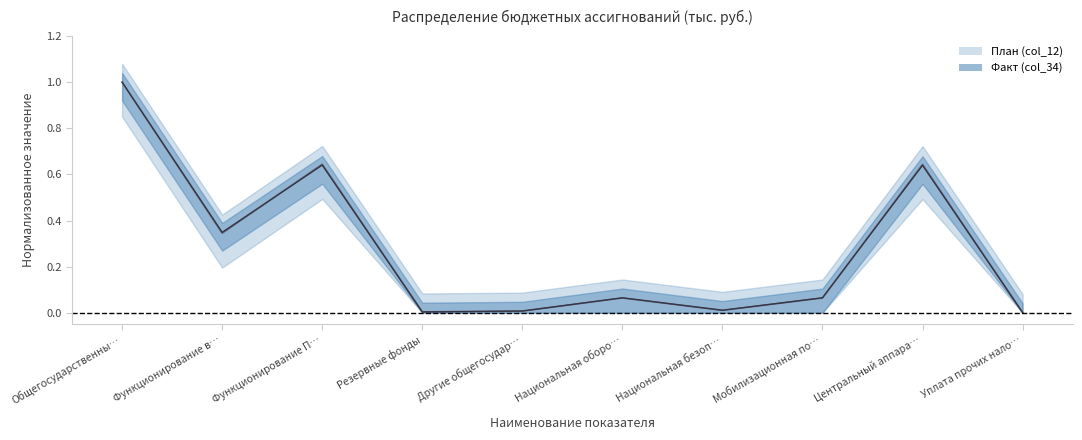

At which category is the sum across all series the highest?

Общегосударственны…